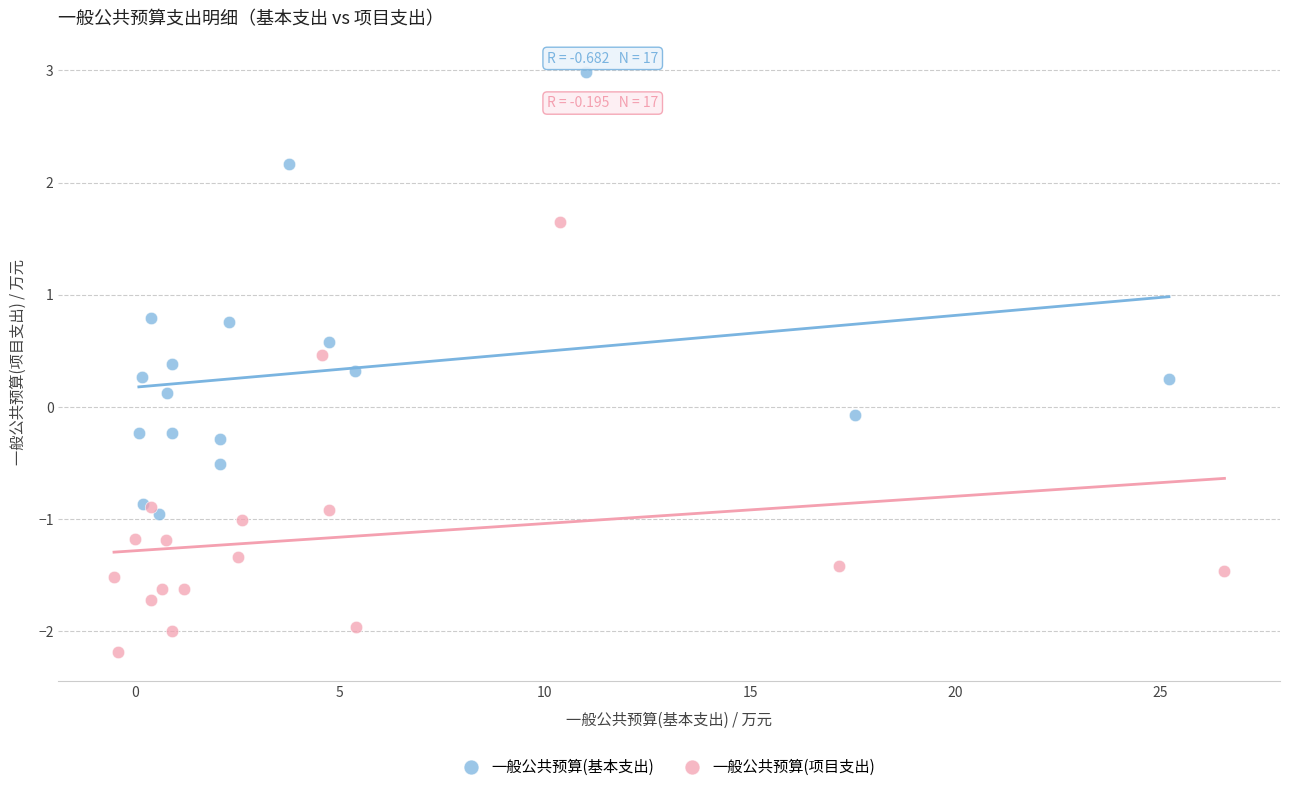

What are all the series names shown in the legend?

一般公共预算(基本支出), 一般公共预算(项目支出)